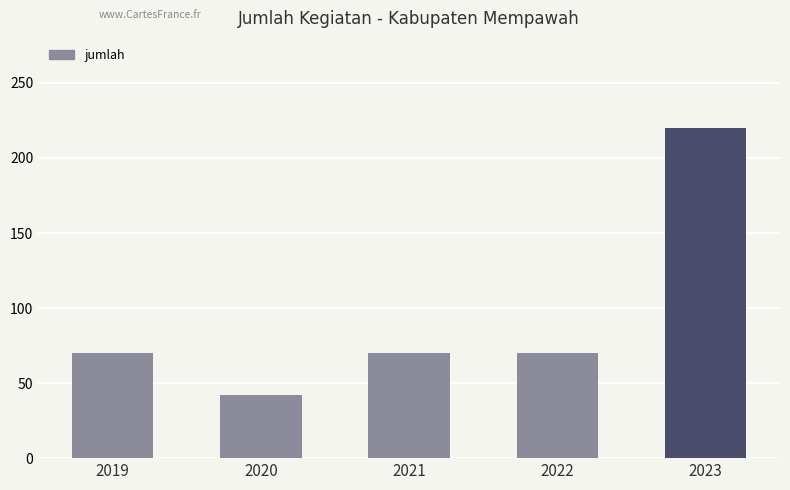

At which category does the chart reach its minimum across all series?

2020